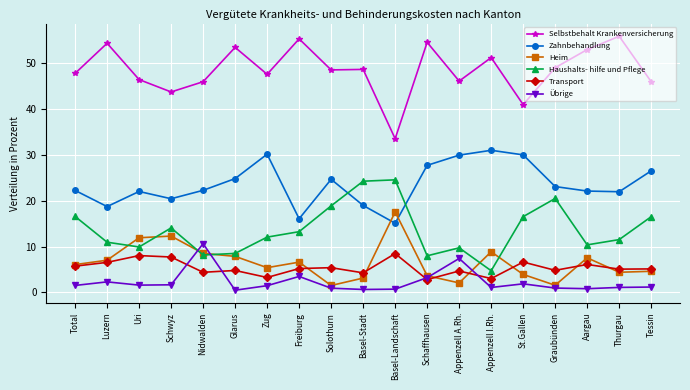

What is the approximate value of Heim at Schwyz?

12.3